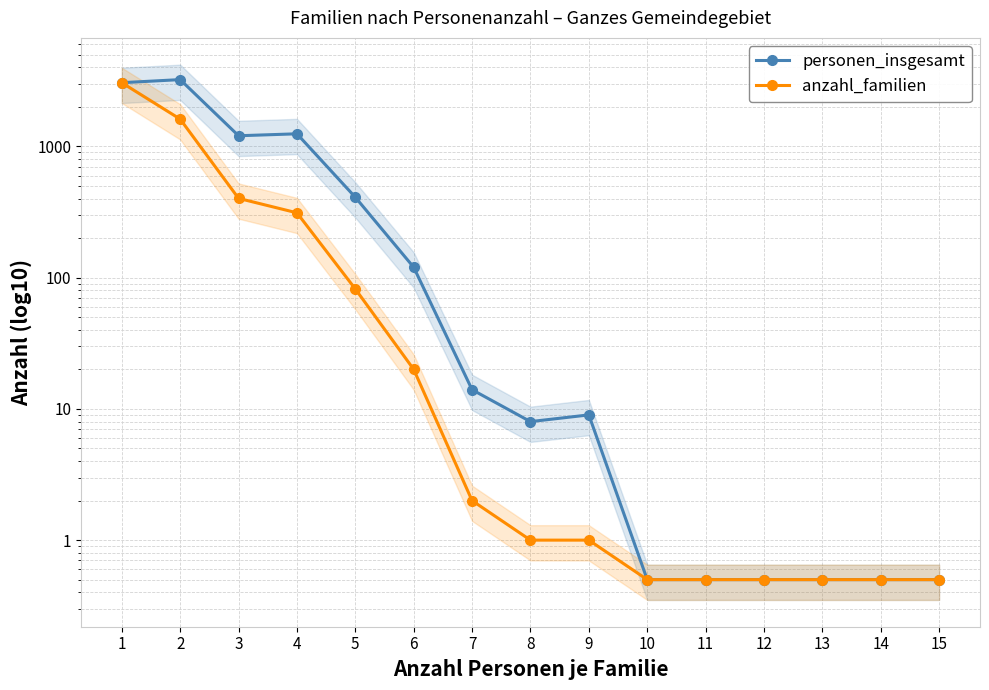

Is the value of anzahl_familien at 7 greater than the value of personen_insgesamt at 14?

Yes